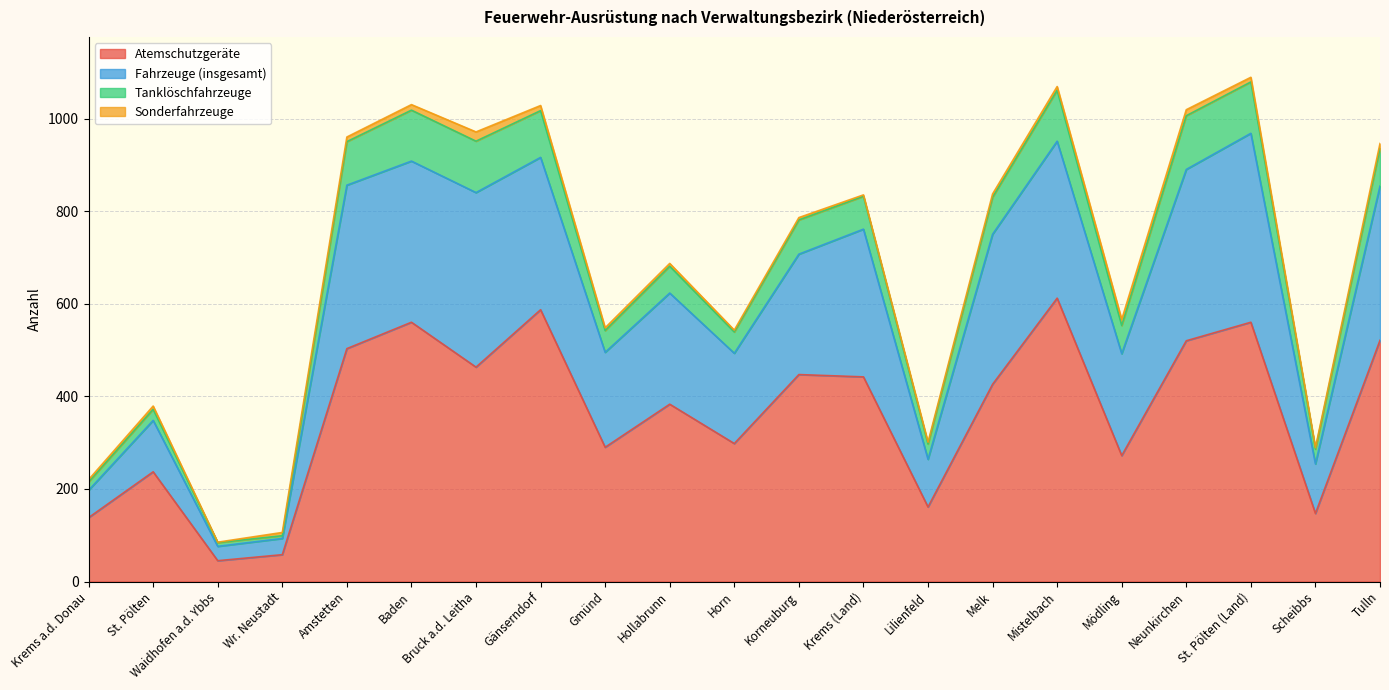

At which label does Atemschutzgeräte reach its peak?

Mistelbach